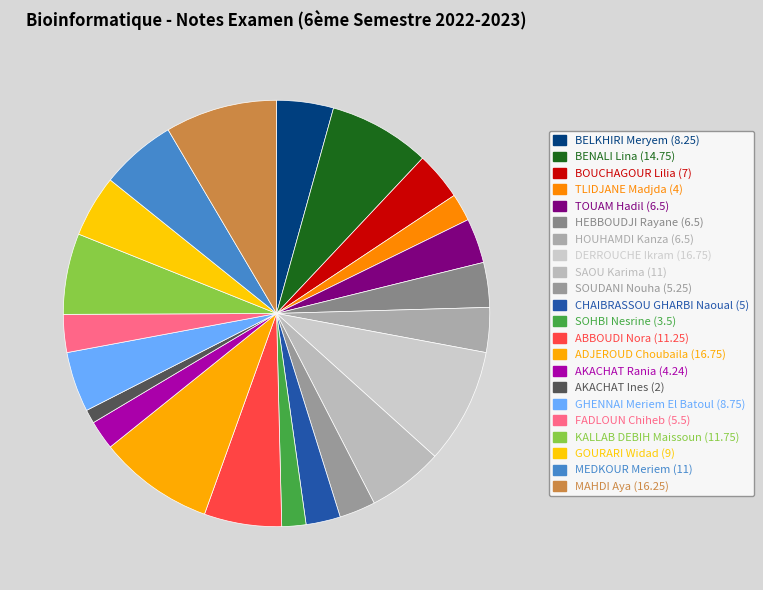

Count the number of slices in the pie.

22